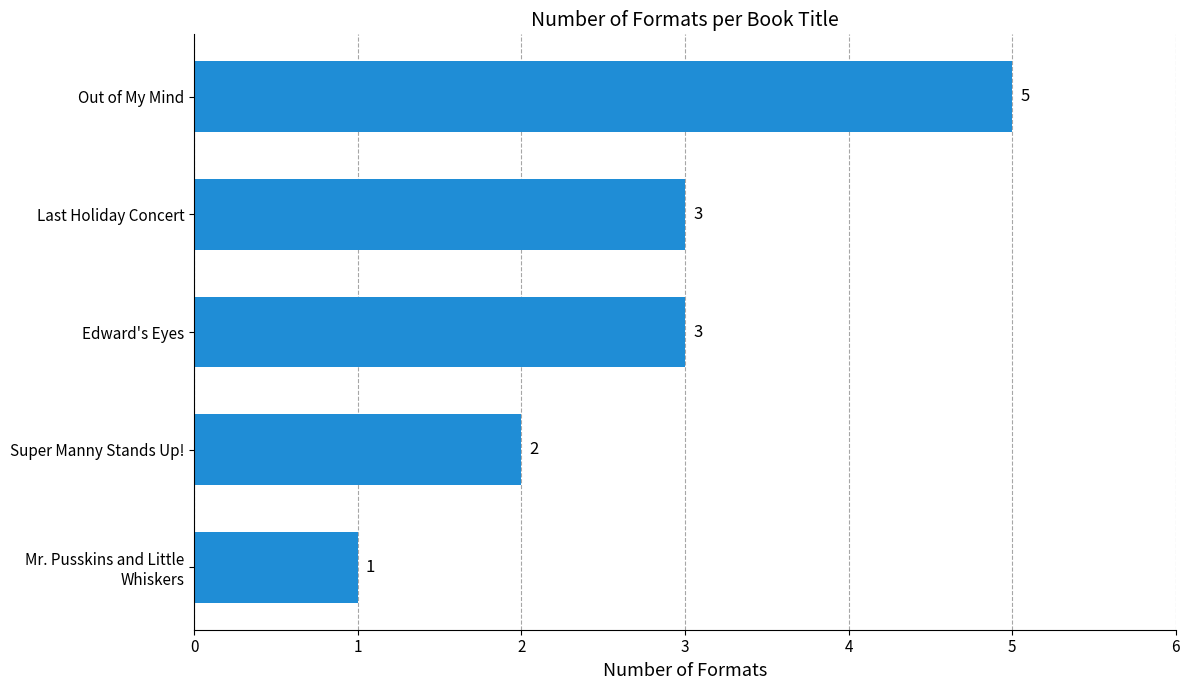

Does the chart contain stacked bars?

No